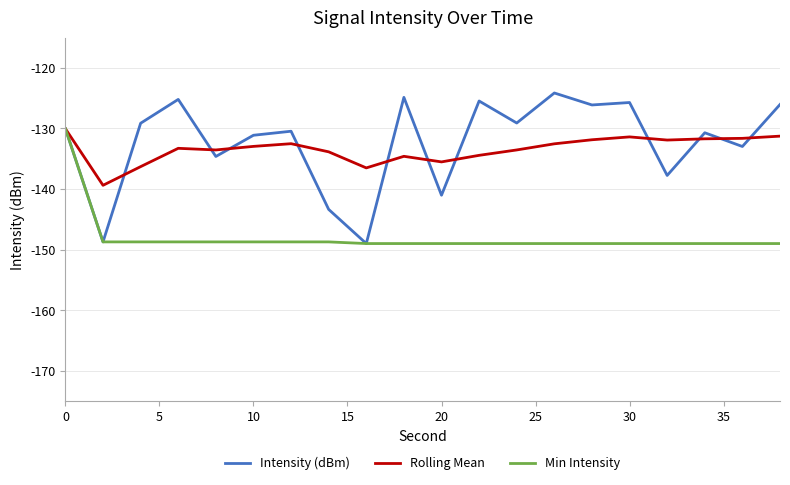

What is the maximum value for Rolling Mean?

-130.0